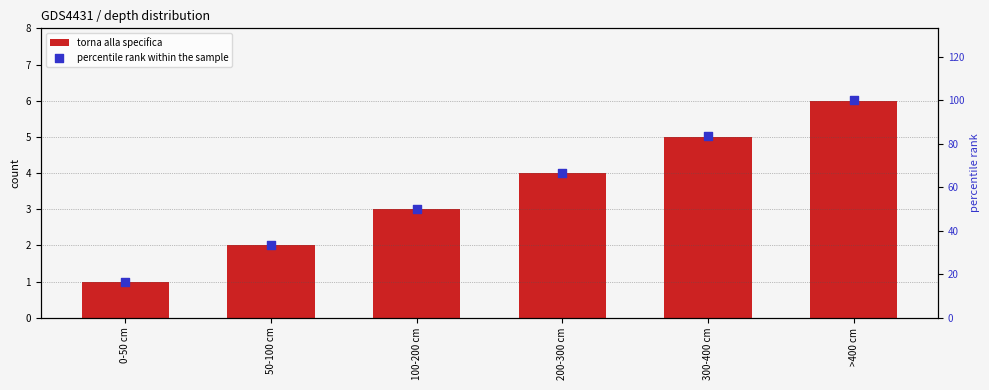

At which category is the sum across all series the highest?

>400 cm